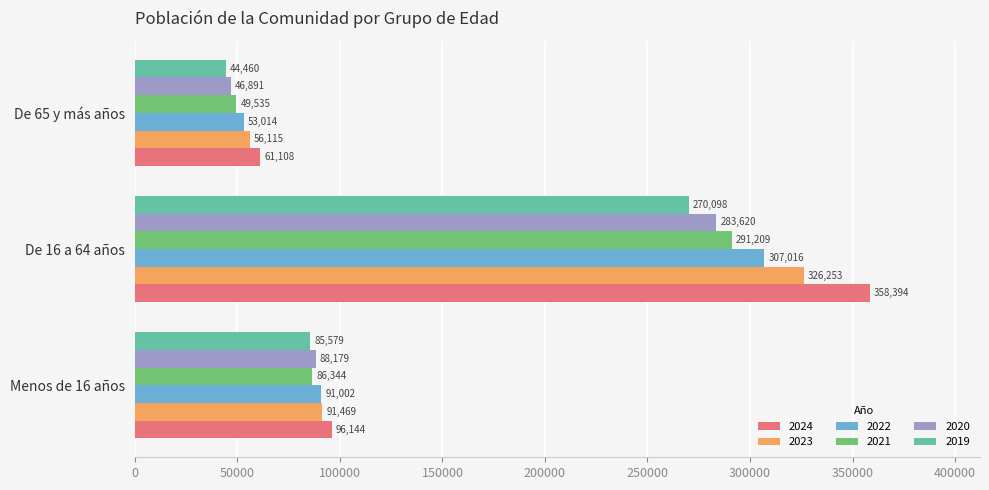

What is the difference between the 2020 values at De 16 a 64 años and Menos de 16 años?

195441